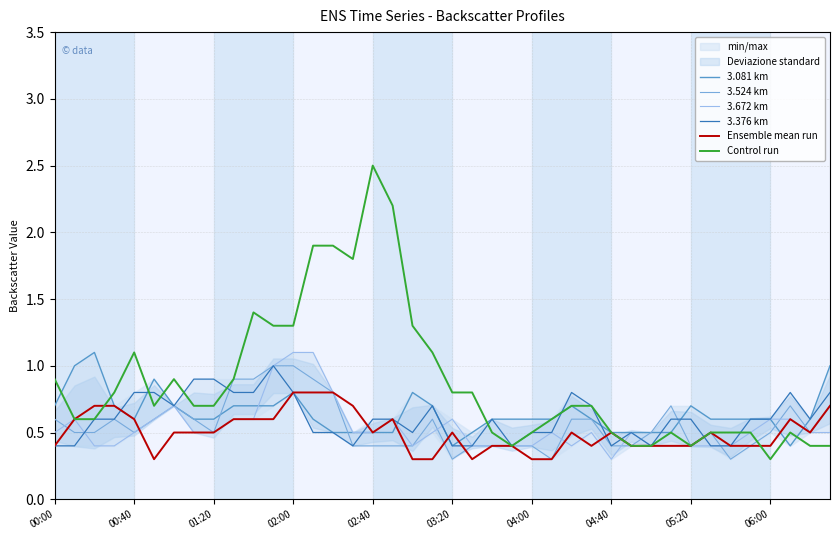

What is the minimum value for 3.081 km?

0.4